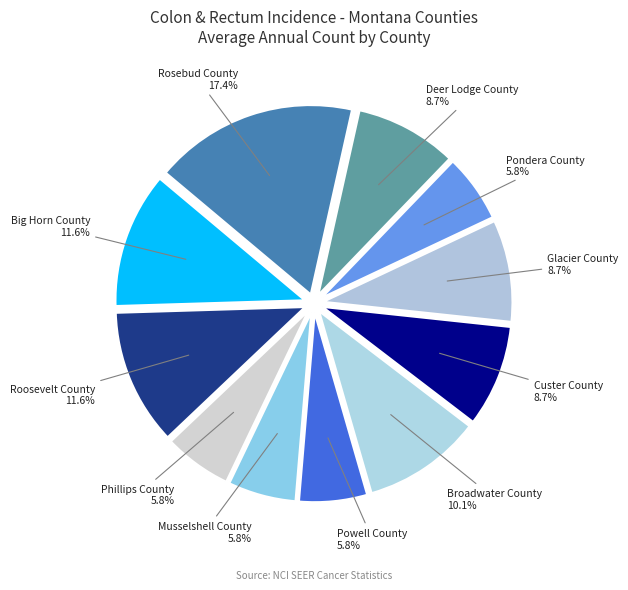

How many segments does this pie chart have?

11